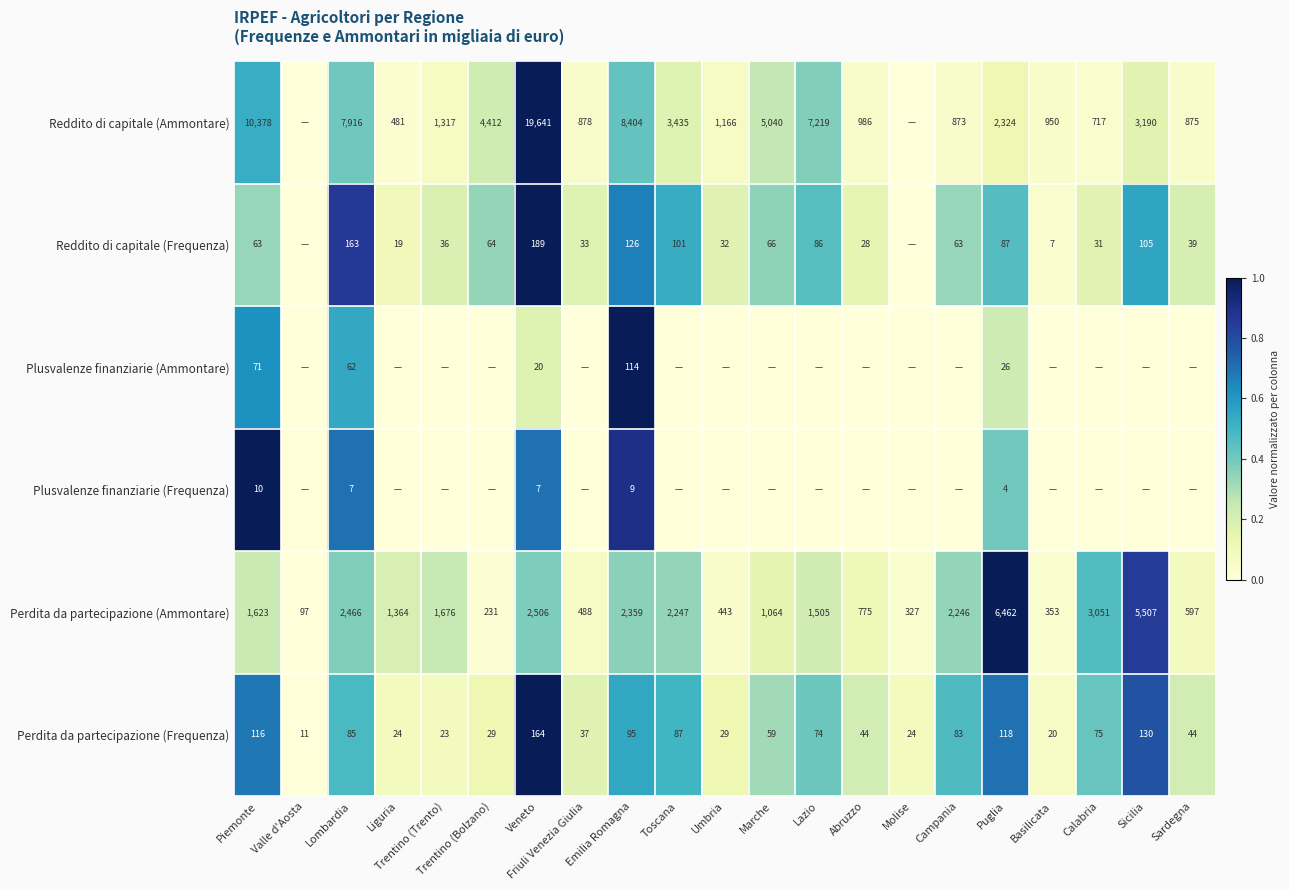

Is it true that Reddito di capitale (Frequenza) equals 0.2 at Sicilia?

False